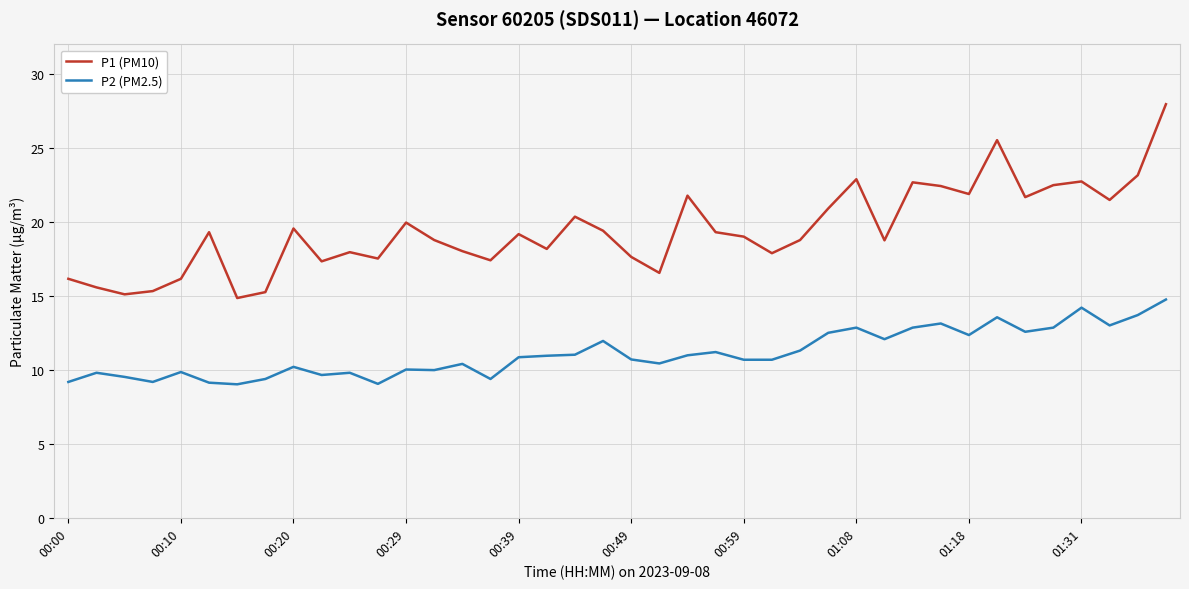

Which series has the largest range (max minus min)?

P1 (PM10)